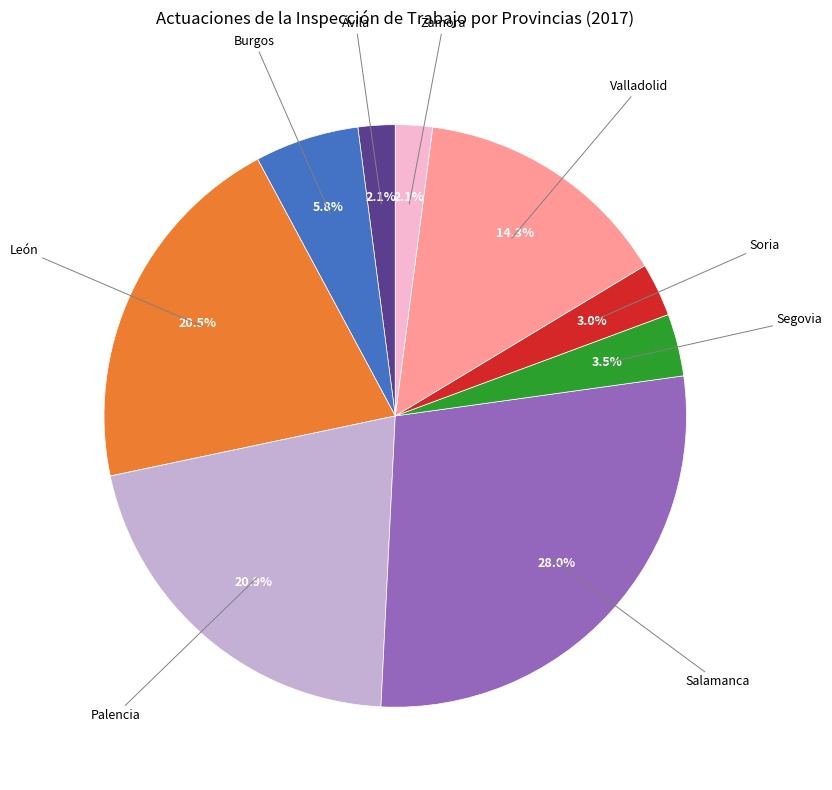

Is there a majority slice in this chart?

No